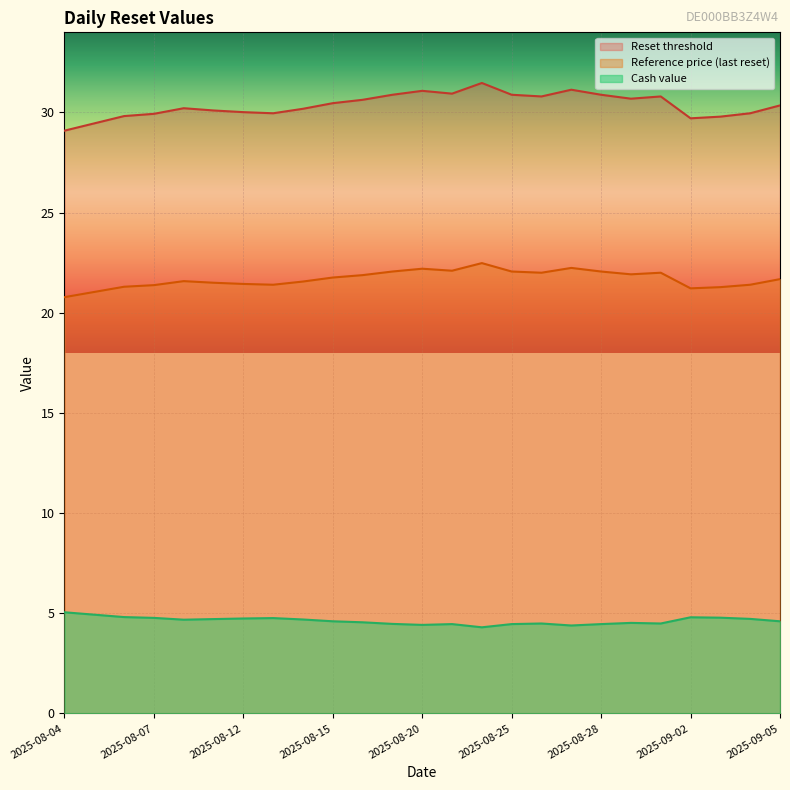

Which category has the highest value in the Cash value series?

2025-08-04